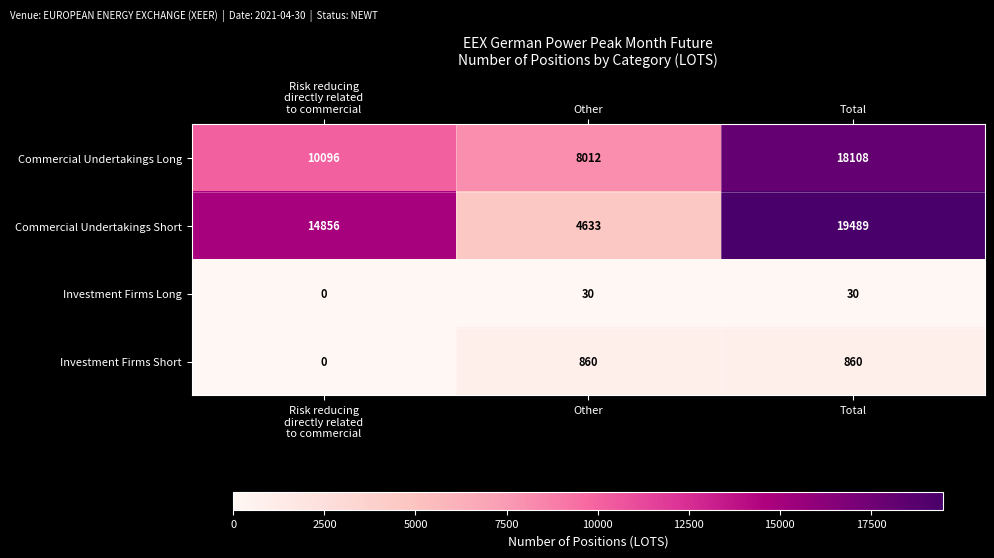

What is the difference between the highest and lowest values at Risk reducing
directly related
to commercial?

14856